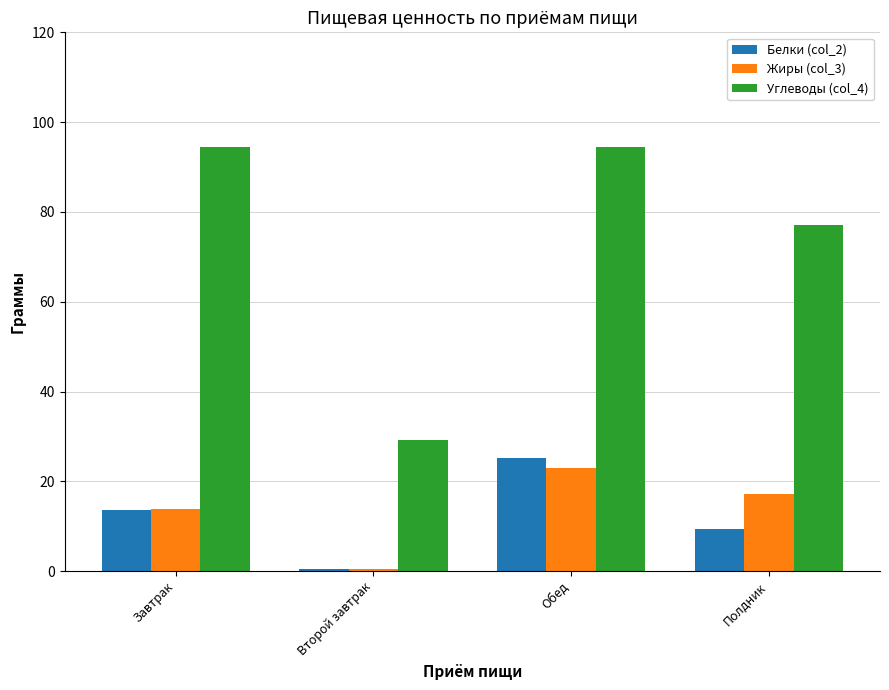

What is the smallest value displayed?

0.4